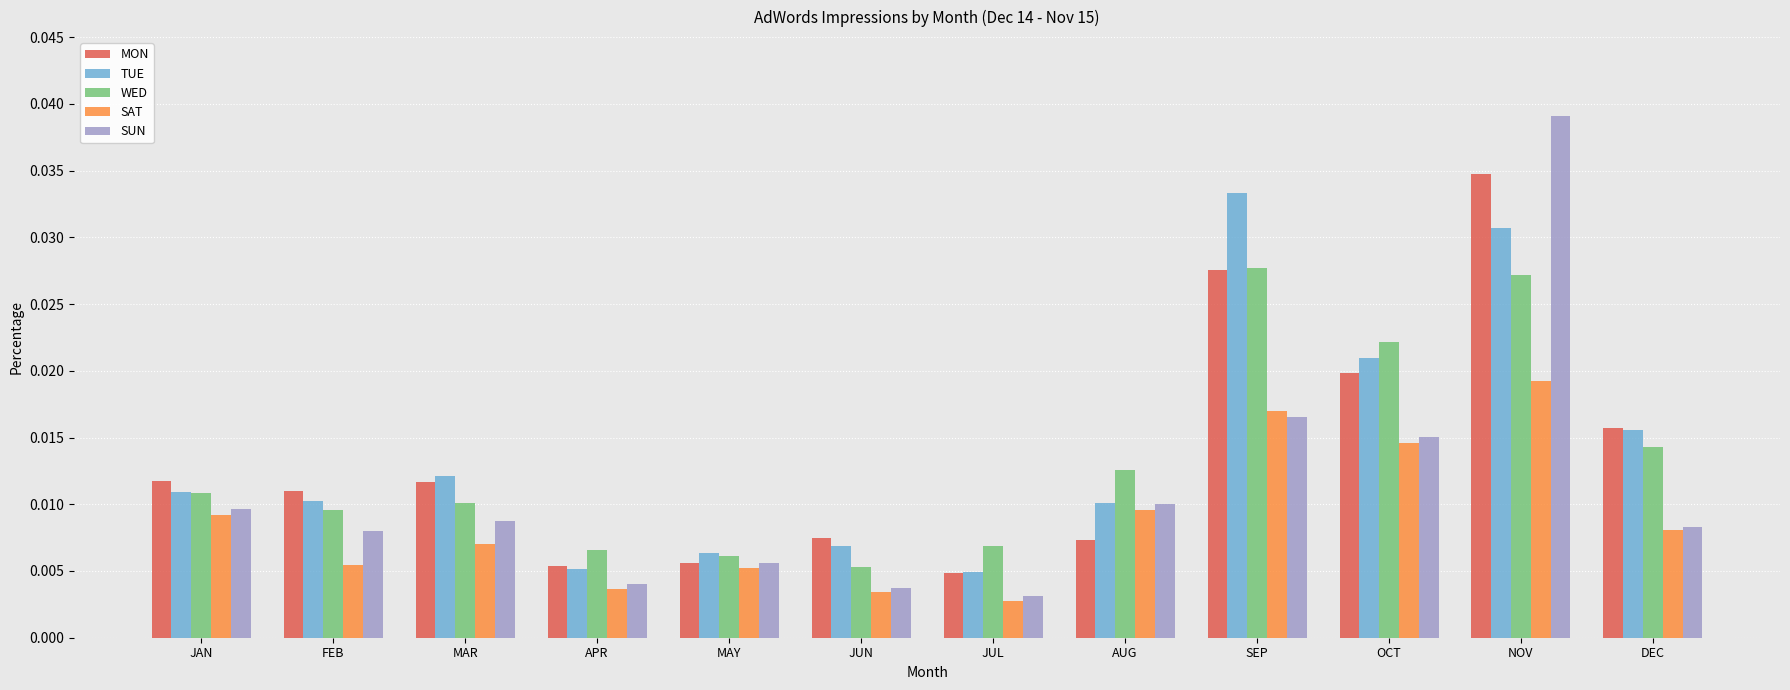

What position from the left is MAR?

3